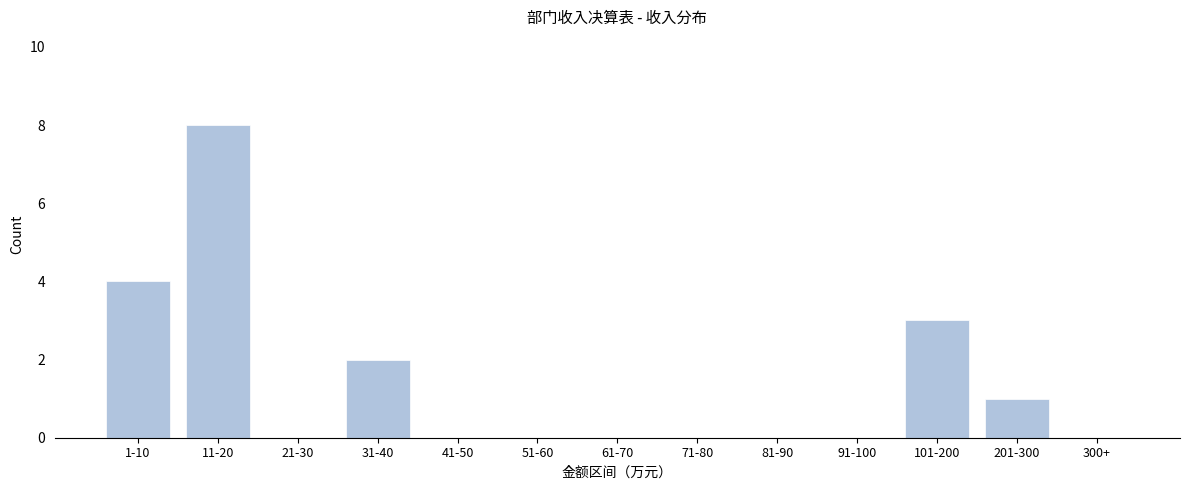

Reading left to right, what are all the values shown in this chart?

1-10=4	11-20=8	21-30=0	31-40=2	41-50=0	51-60=0	61-70=0	71-80=0	81-90=0	91-100=0	101-200=3	201-300=1	300+=0